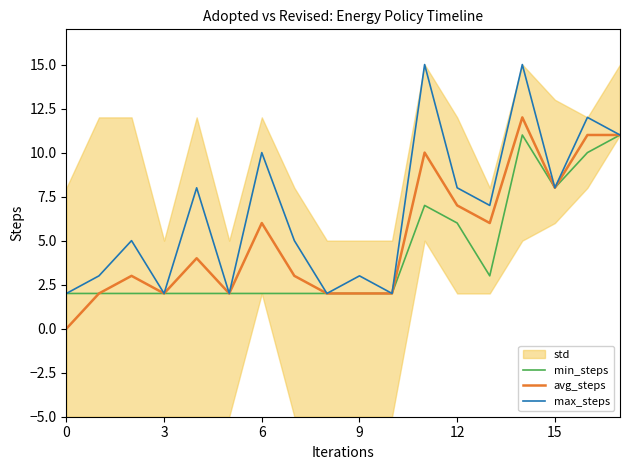

The max_steps series shows 20 at 16. True or false?

False